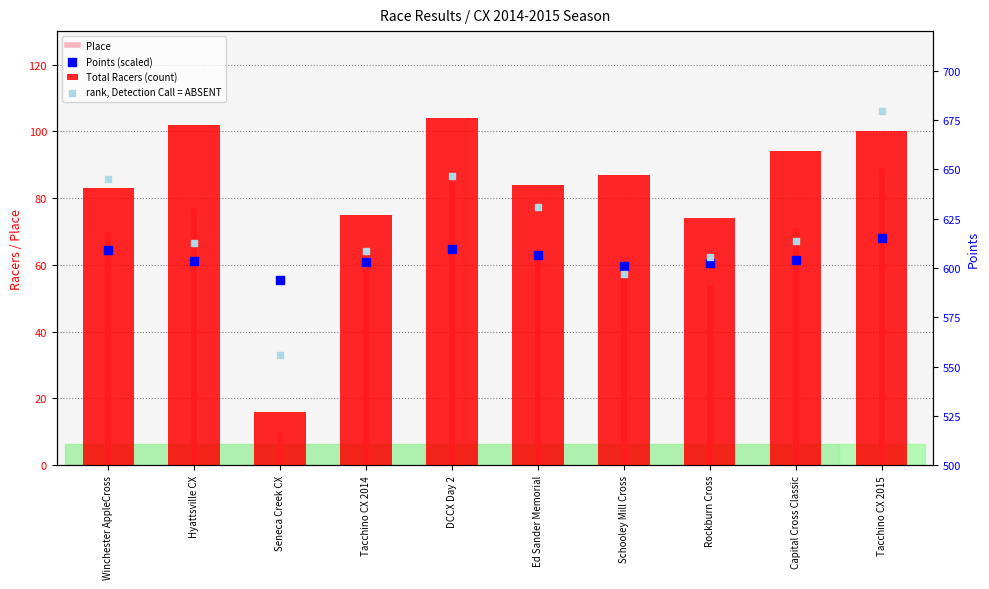

What is the ratio of the value at Tacchino CX 2015 to the value at Schooley Mill Cross?

1.1